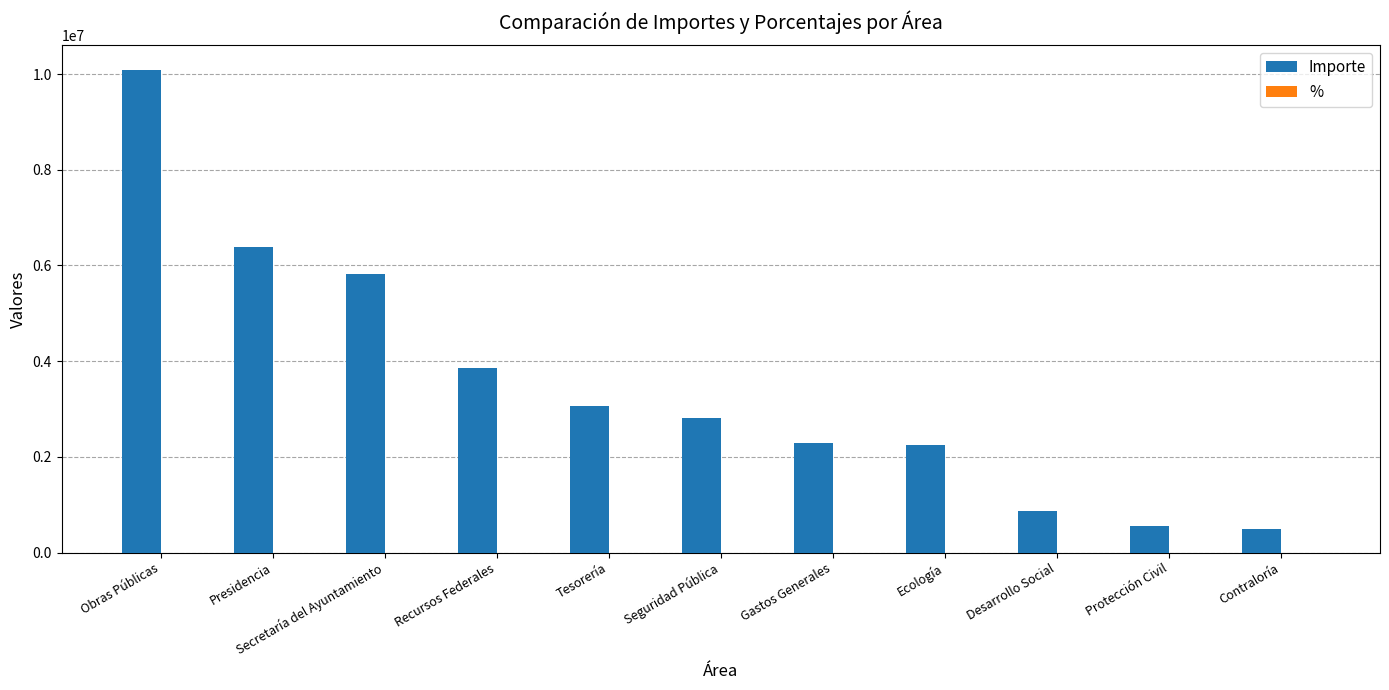

What is the maximum value shown in the chart?

10095630.0